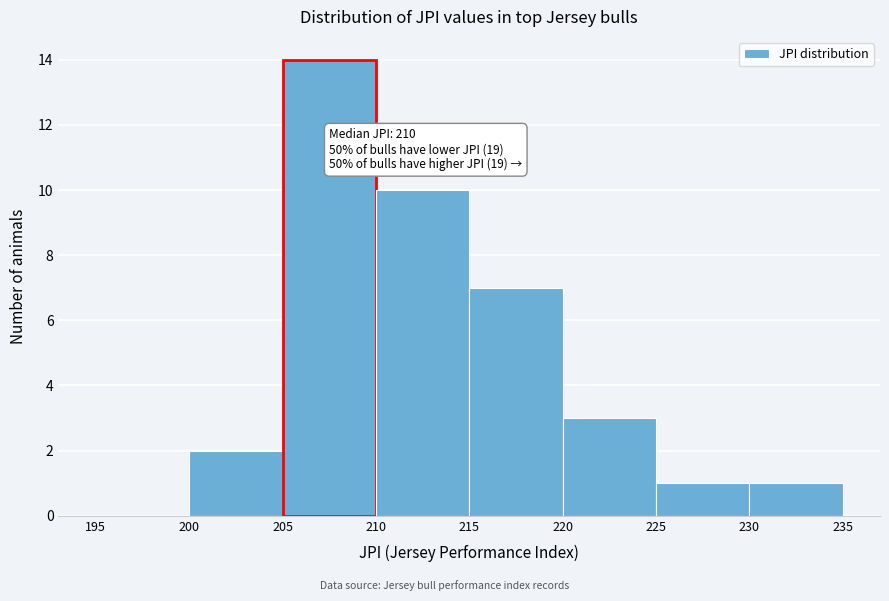

Which range on the x-axis has the tallest bar?

205 to 210